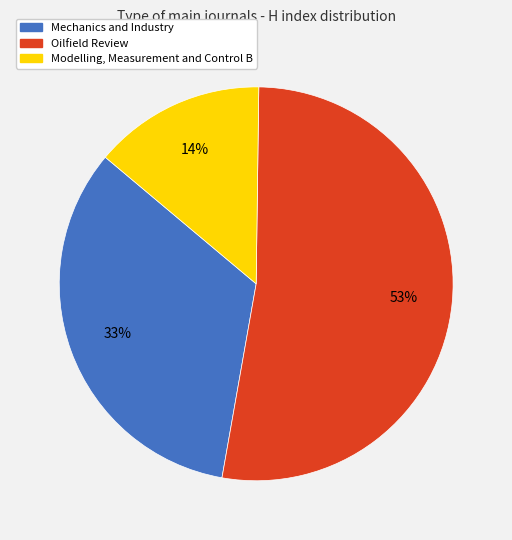

To the nearest percent, what is the combined percentage of Oilfield Review and Mechanics and Industry?

86%